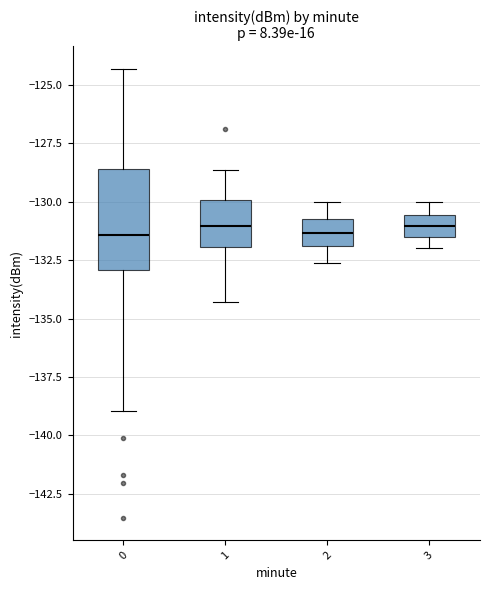

Where does the median line of the box at x = 2 sit on the y-axis? The values are not printed on the chart, so give them approximately, as read against the axis.

-131.5